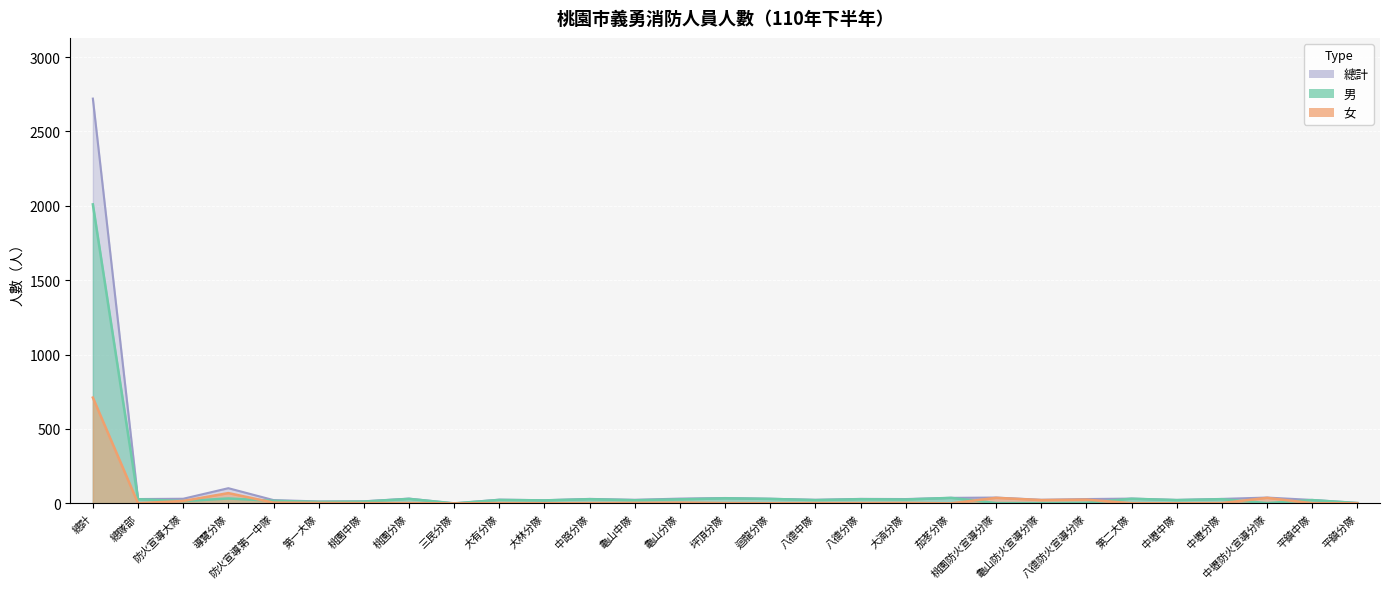

What is the difference between the 女 values at 龜山分隊 and 總隊部?

4